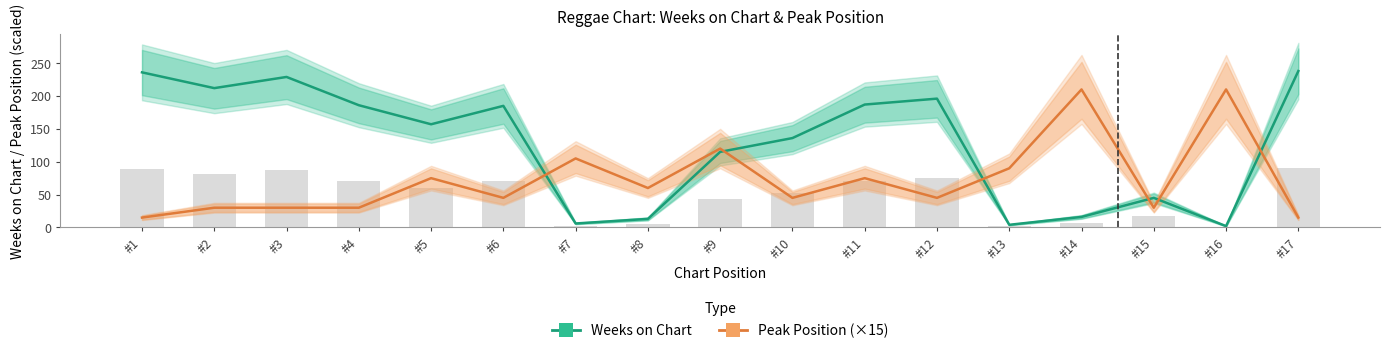

Which series has the largest range (max minus min)?

Weeks on Chart